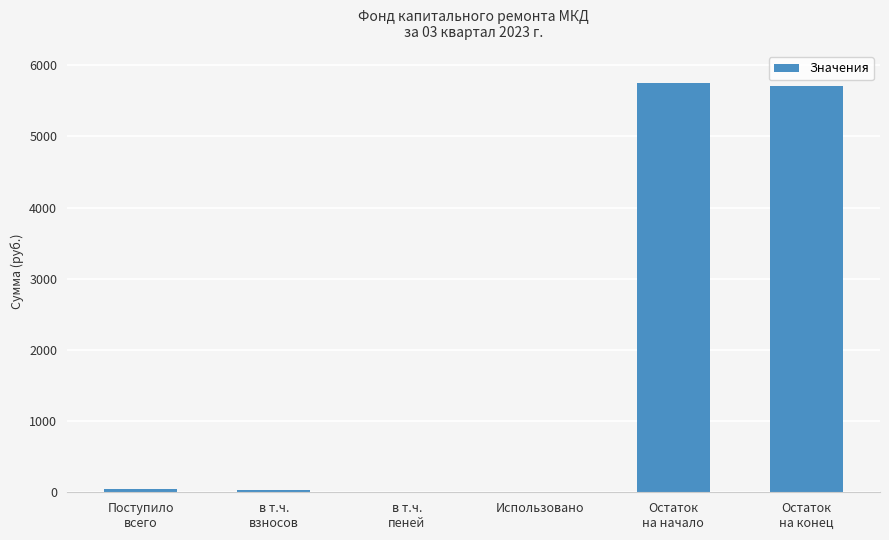

Is it true that the value at Использовано is 3788.5?

False